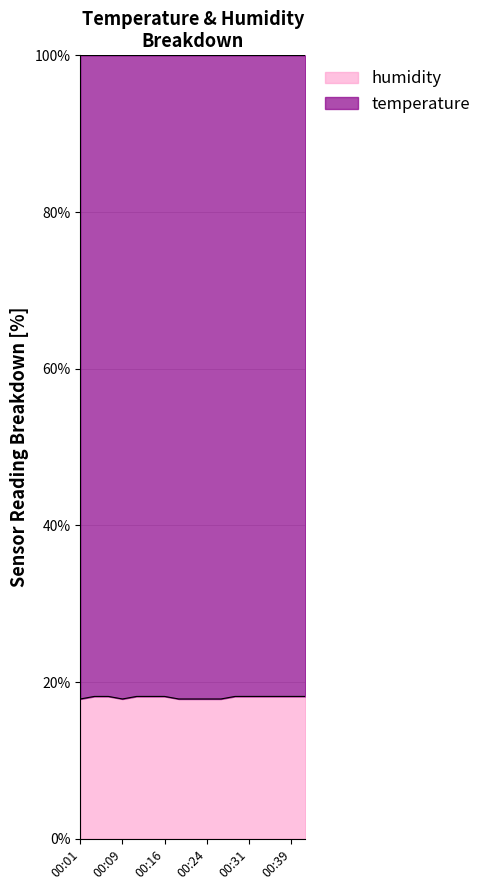

Does the chart display data point markers on the line(s)?

No